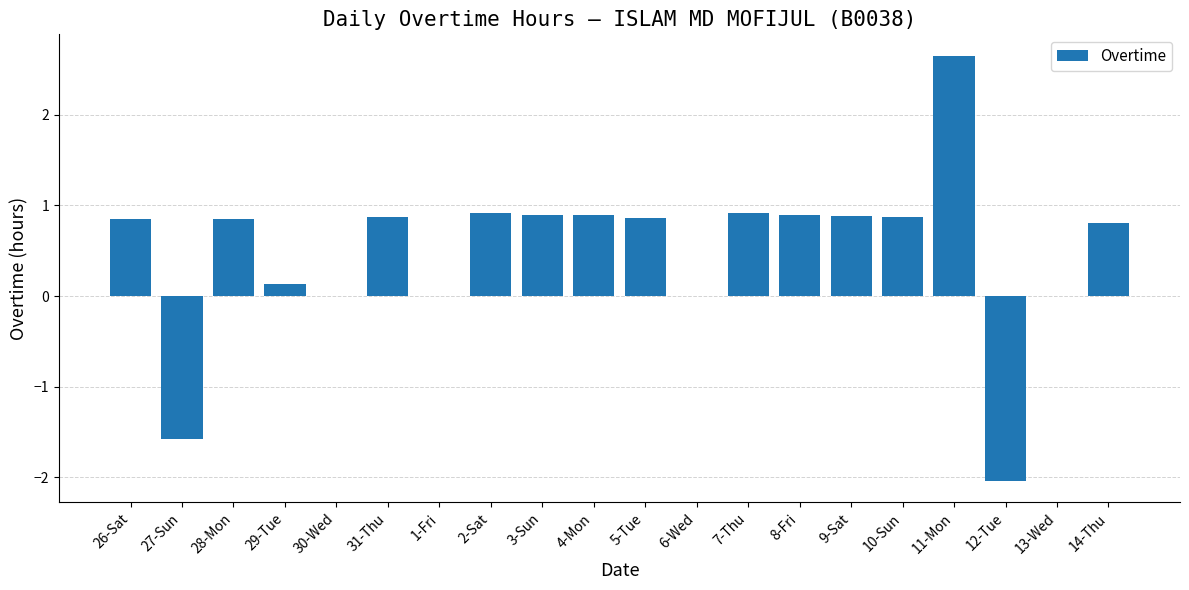

Between 29-Tue and 30-Wed, which is larger?

29-Tue